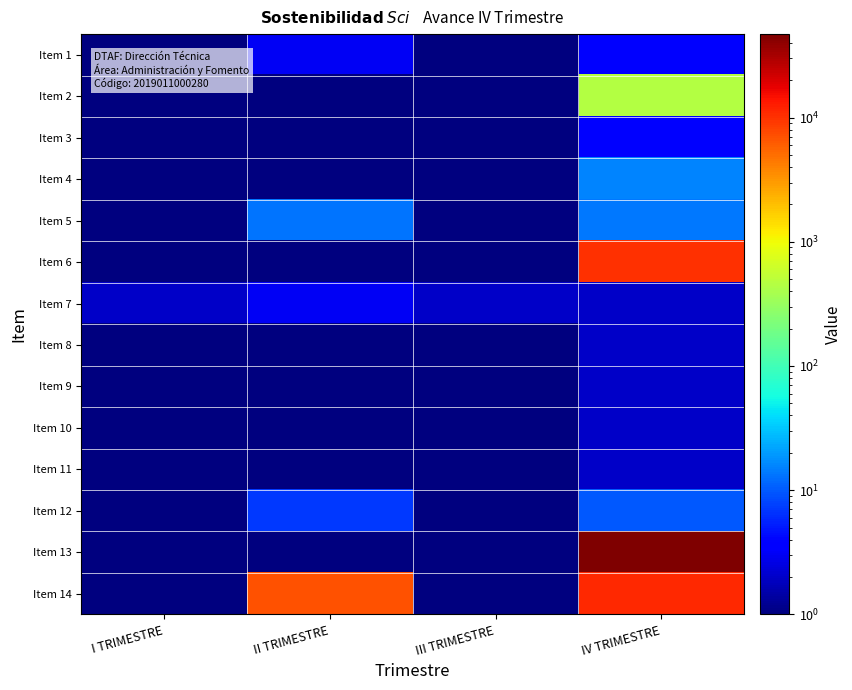

Between I TRIMESTRE and IV TRIMESTRE, which series saw the biggest shift?

Item 13